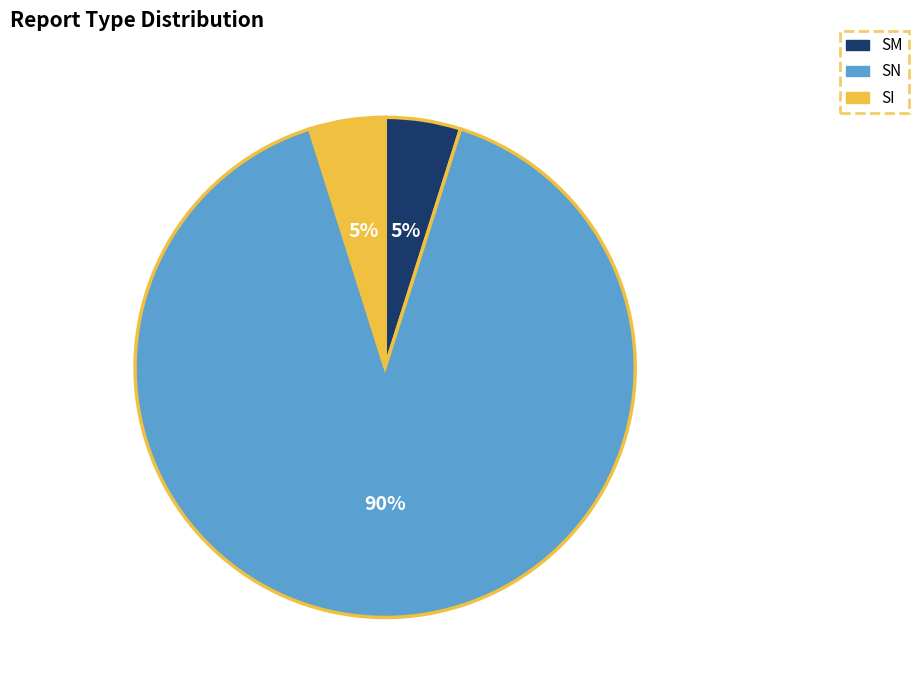

Which has a higher value, SM or SN?

SN